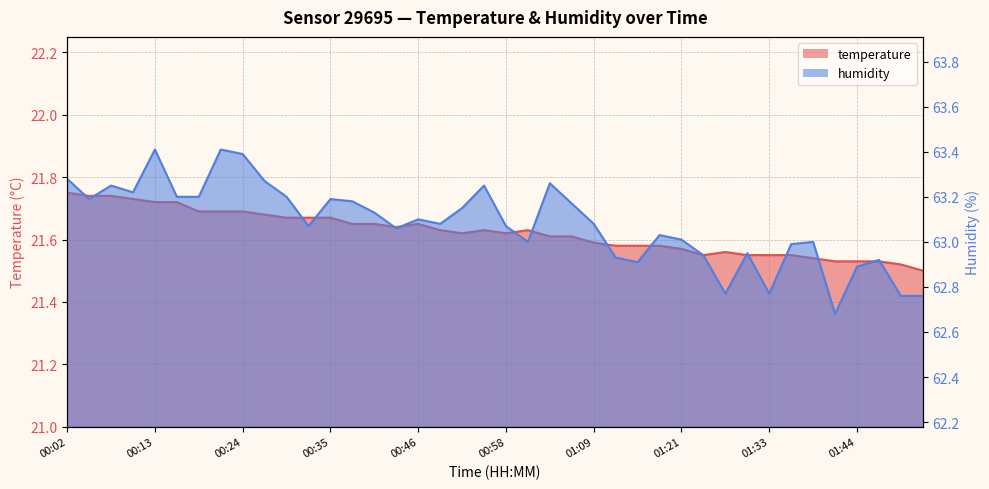

How many interior local valleys does the temperature series have?

4